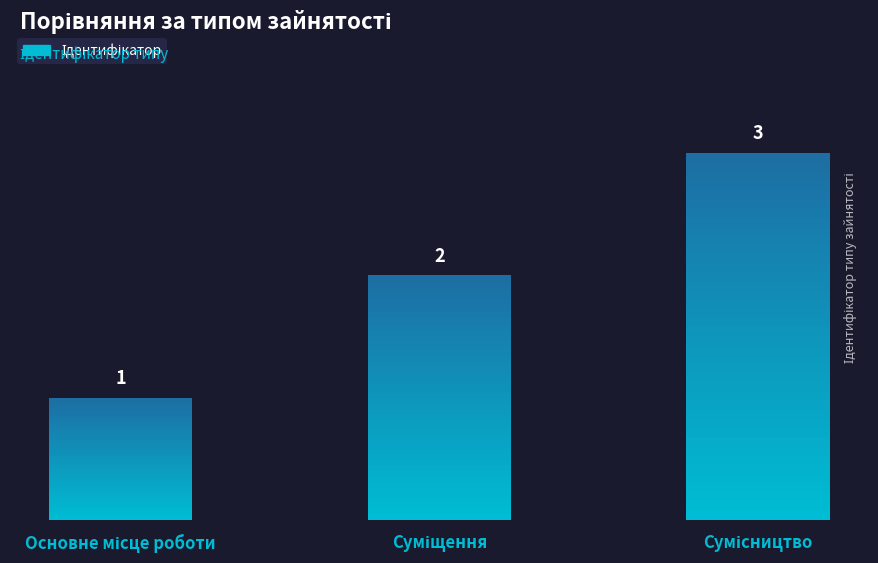

At which label does the data first exceed 2?

Сумісництво